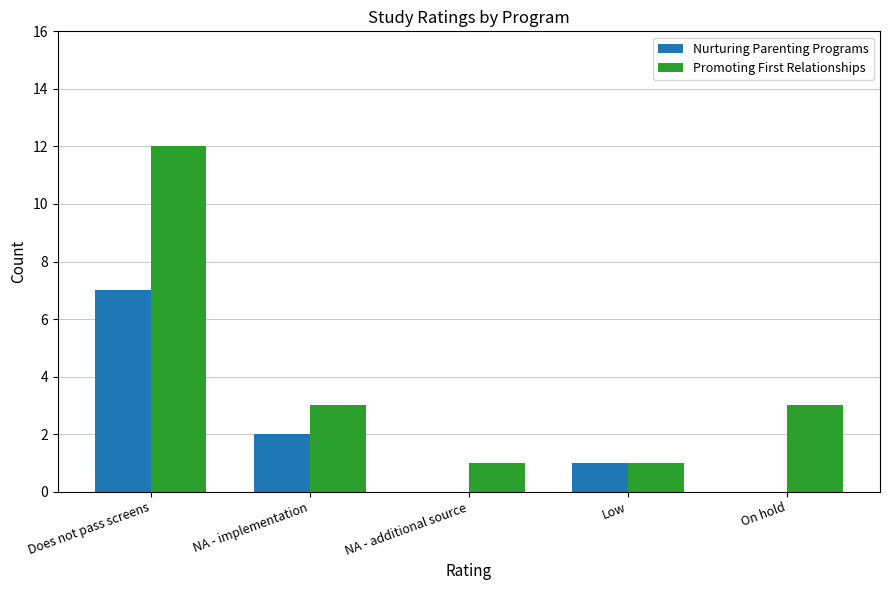

Which series has the largest total across all categories?

Promoting First Relationships